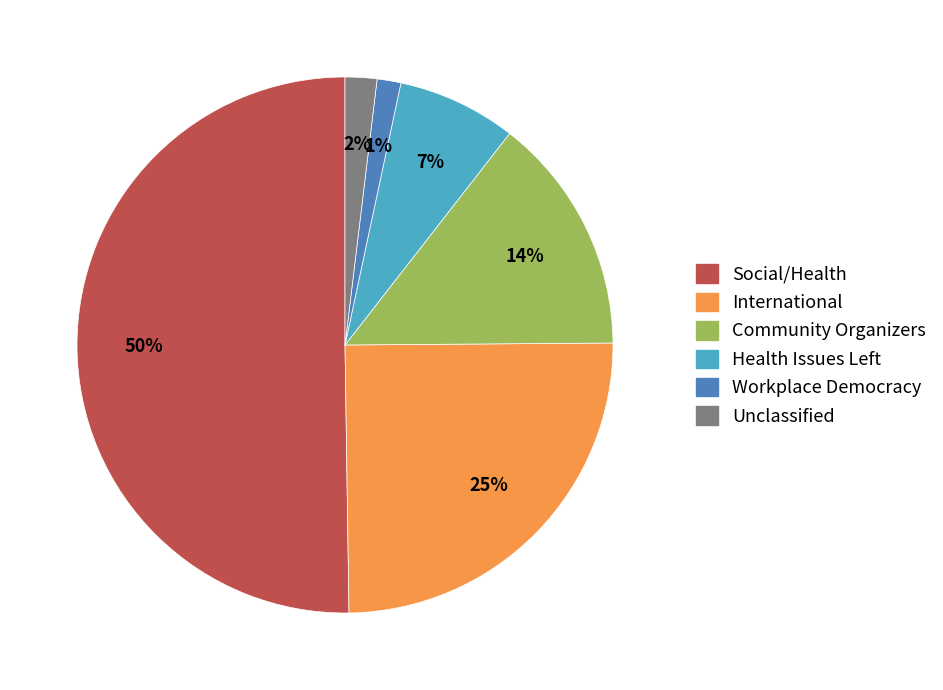

Which category has the biggest portion of the pie?

Social/Health